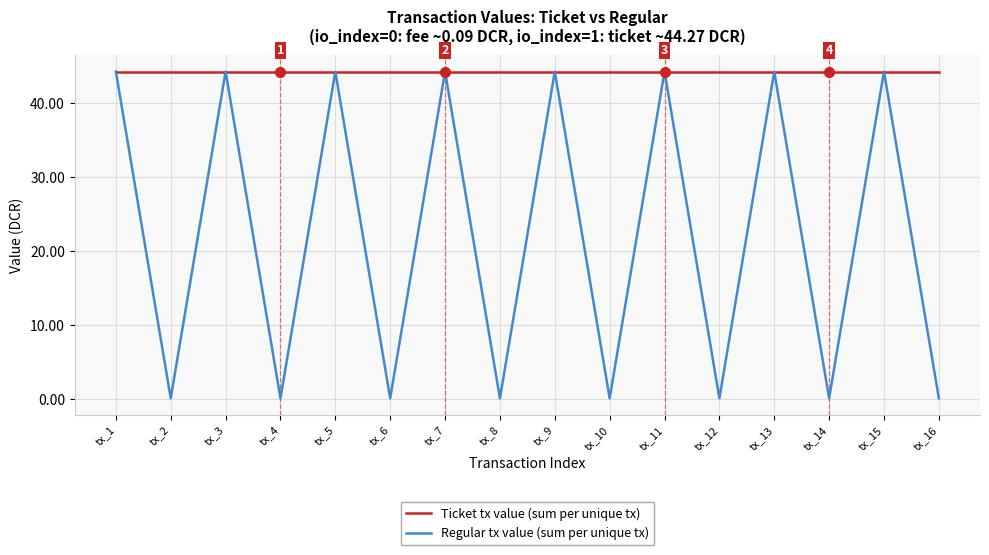

Reading left to right, list all the values displayed in this chart.

Ticket tx value (sum per unique tx): tx_1=44.3	tx_2=44.3	tx_3=44.3	tx_4=44.3	tx_5=44.3	tx_6=44.3	tx_7=44.3	tx_8=44.3	tx_9=44.3	tx_10=44.3	tx_11=44.3	tx_12=44.3	tx_13=44.3	tx_14=44.3	tx_15=44.3	tx_16=44.3
Regular tx value (sum per unique tx): tx_1=44.3	tx_2=0.1	tx_3=44.3	tx_4=0.1	tx_5=44.3	tx_6=0.1	tx_7=44.3	tx_8=0.1	tx_9=44.3	tx_10=0.1	tx_11=44.3	tx_12=0.1	tx_13=44.3	tx_14=0.1	tx_15=44.3	tx_16=0.1